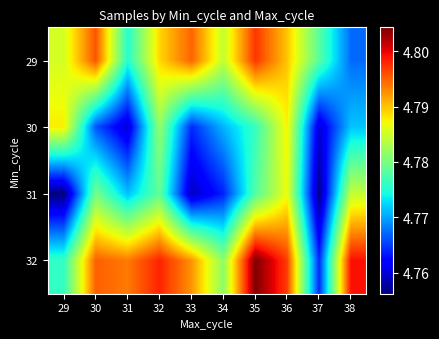

At which category is the sum across all series the highest?

36